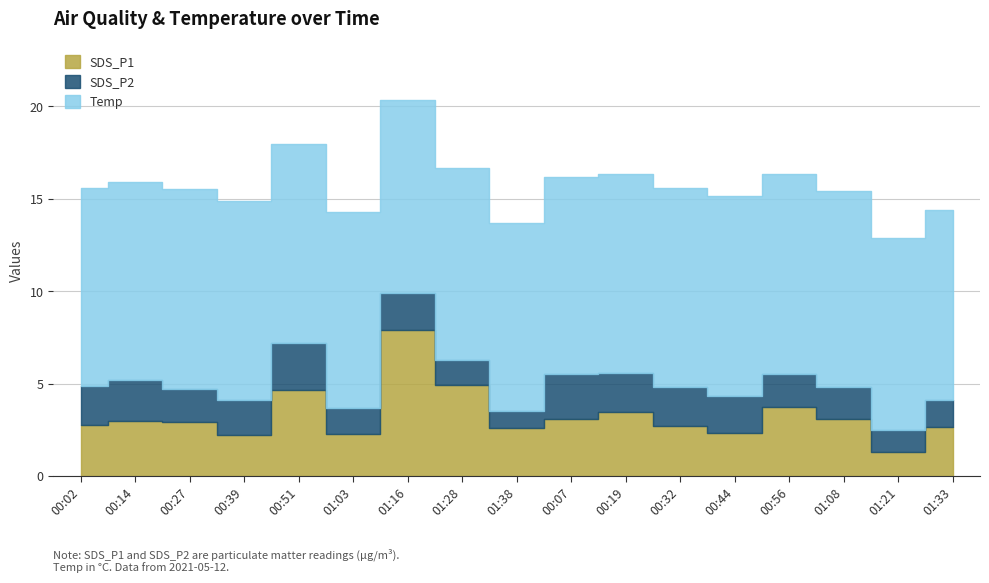

How many data points does each series have?

17